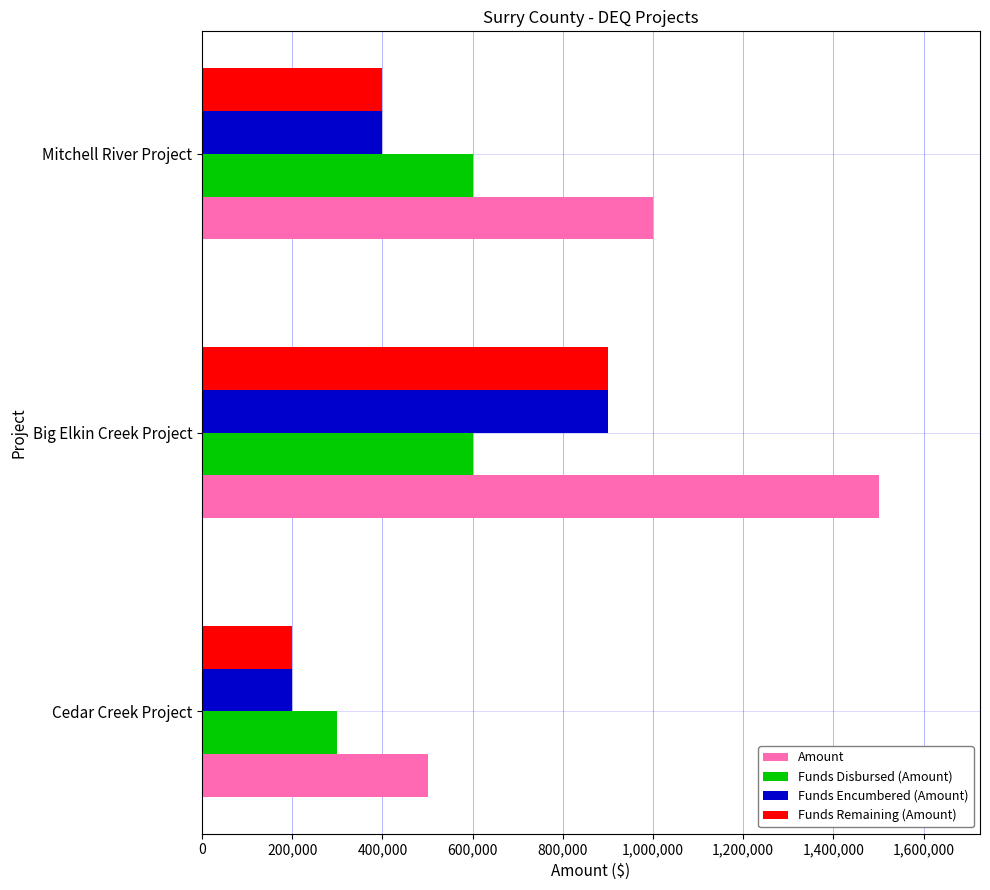

Is it true that Amount equals 241684 at Cedar Creek Project?

False